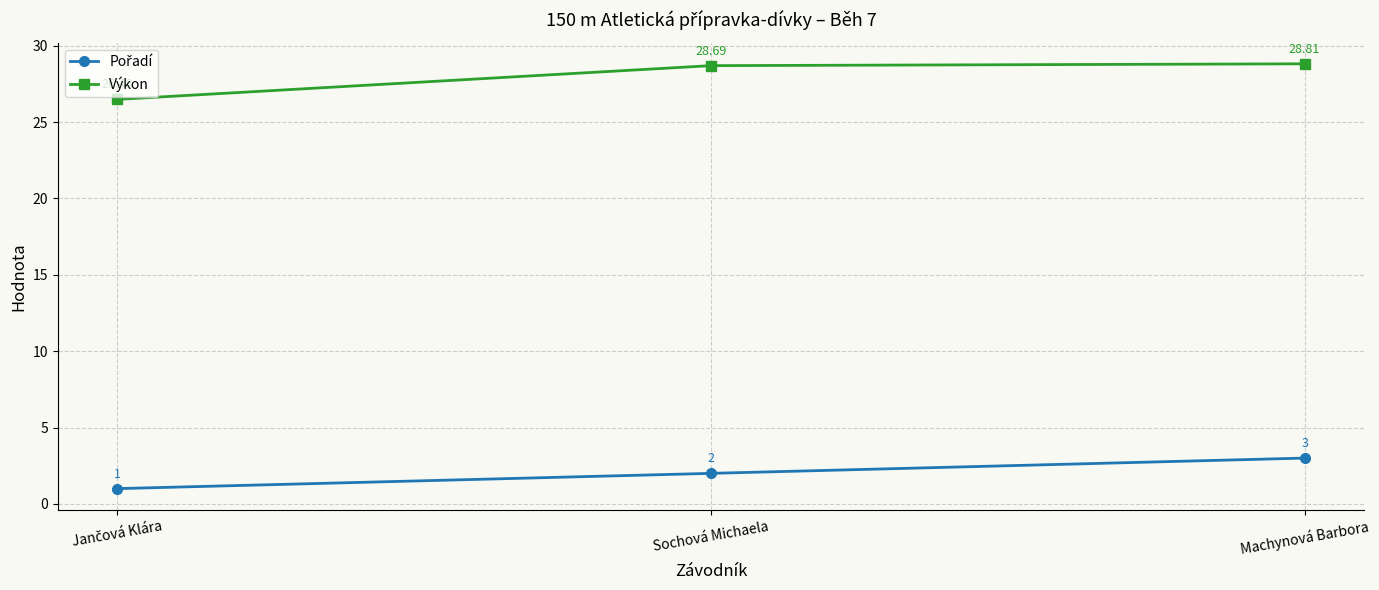

At which category does the chart reach its peak across all series?

Machynová Barbora